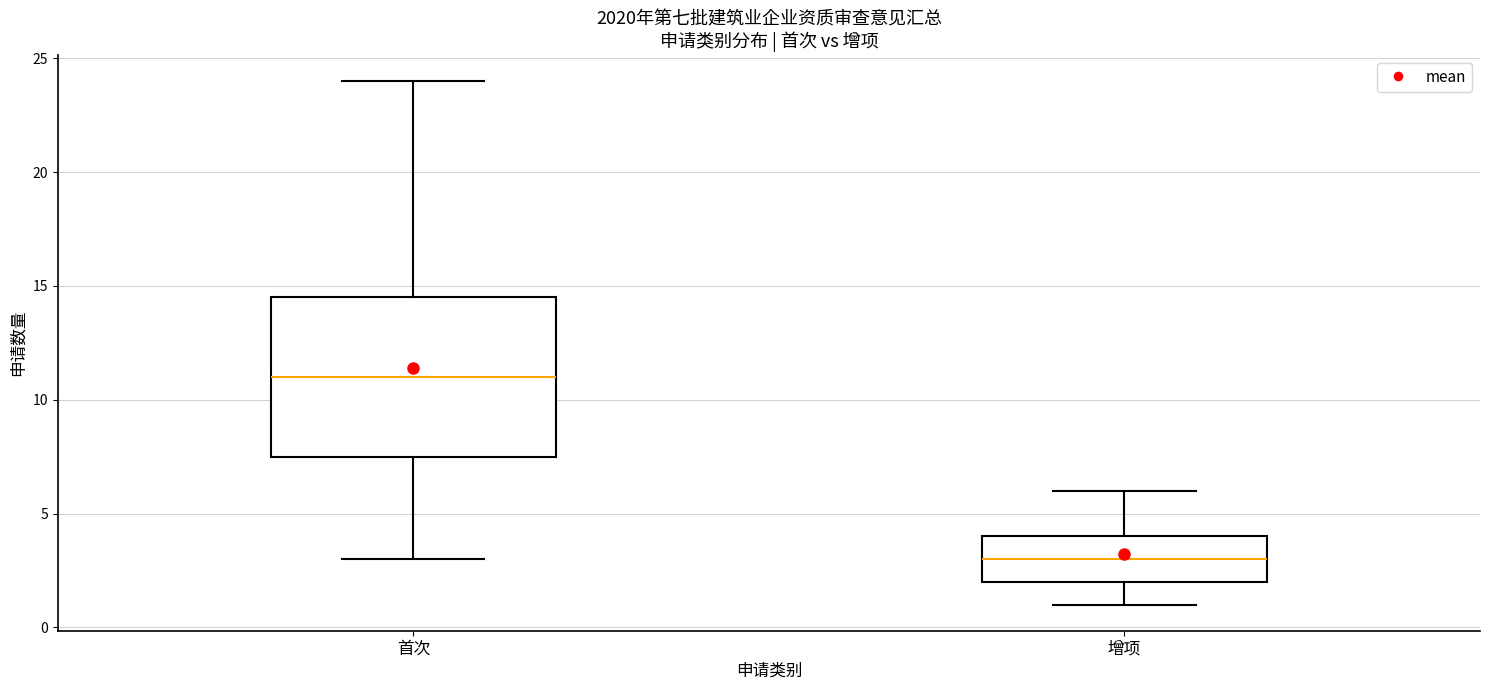

Reading left to right, transcribe this box plot: for each box, give where its median line is, the range the box spans, and where its two whiskers end, as read against the y-axis. The values are not printed on the chart, so give them approximately, as read against the axis.

首次: median 11.0, box 7.5 to 14.5, whiskers 3.0 to 24.0
增项: median 3.0, box 2.0 to 4.0, whiskers 1.0 to 6.0